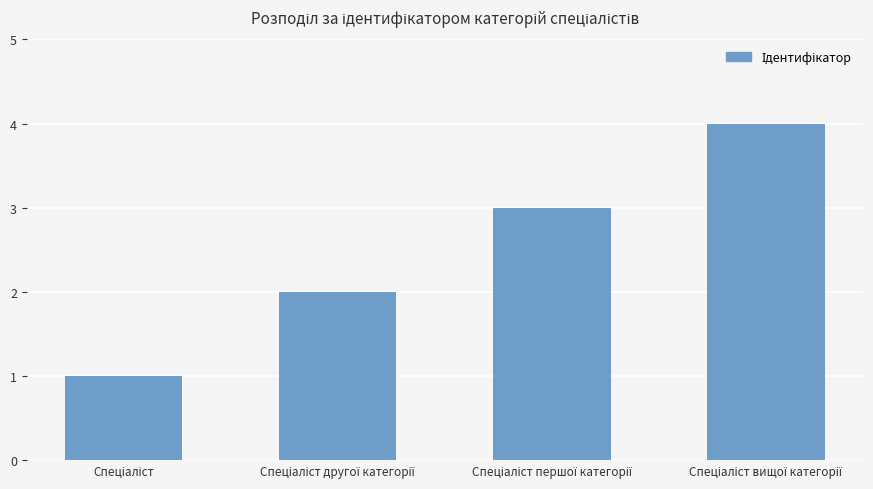

What is the difference between the maximum and minimum values?

3